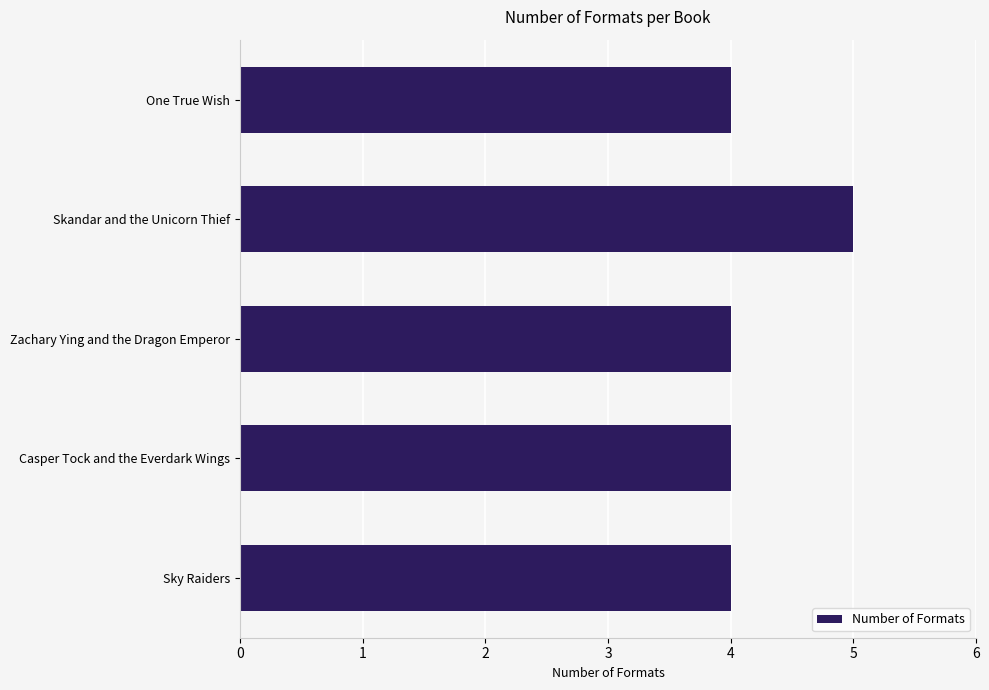

Which category has the highest value across all series?

Skandar and the Unicorn Thief